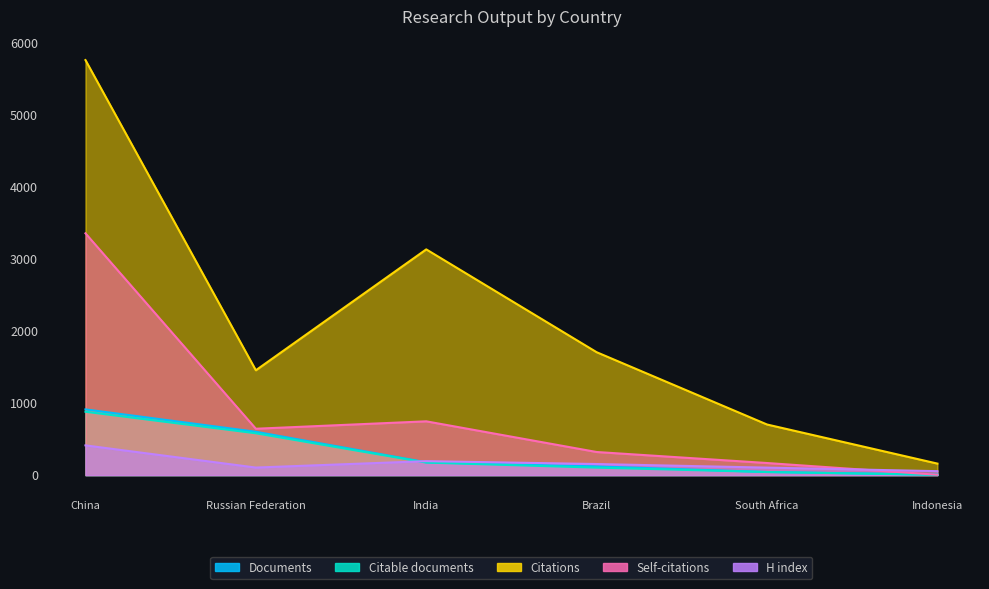

What is the value of the Citations point at the 5th from the left?

703